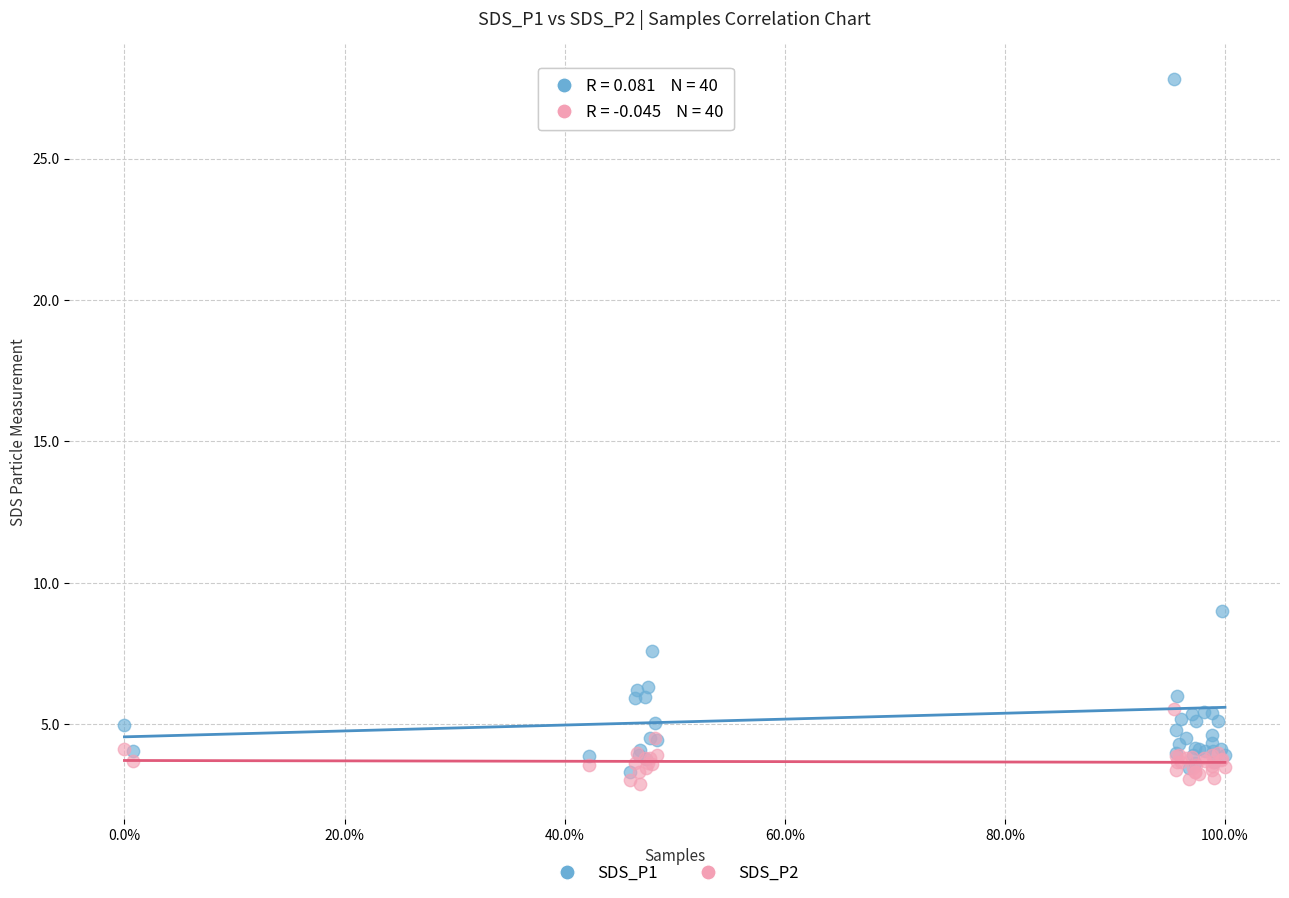

Across all series, what Y value is closest to 15?

9.0